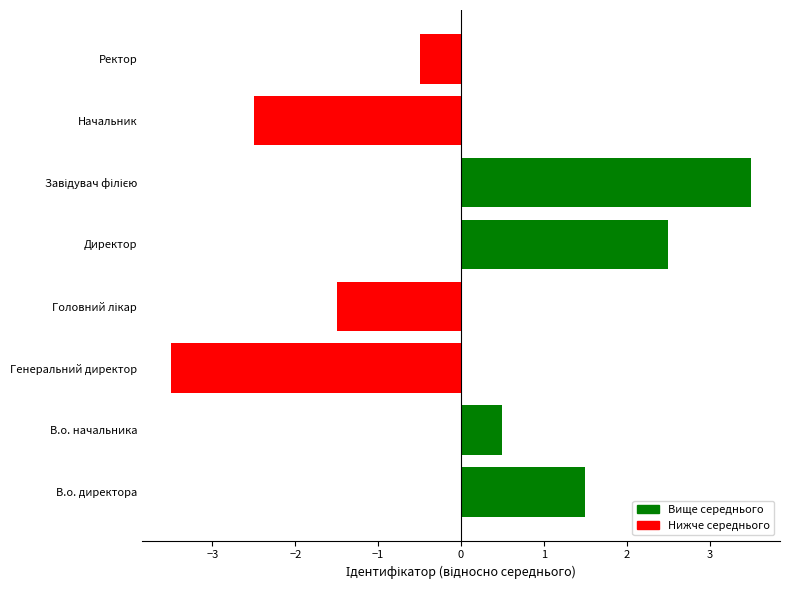

How many data points are less than 0?

4